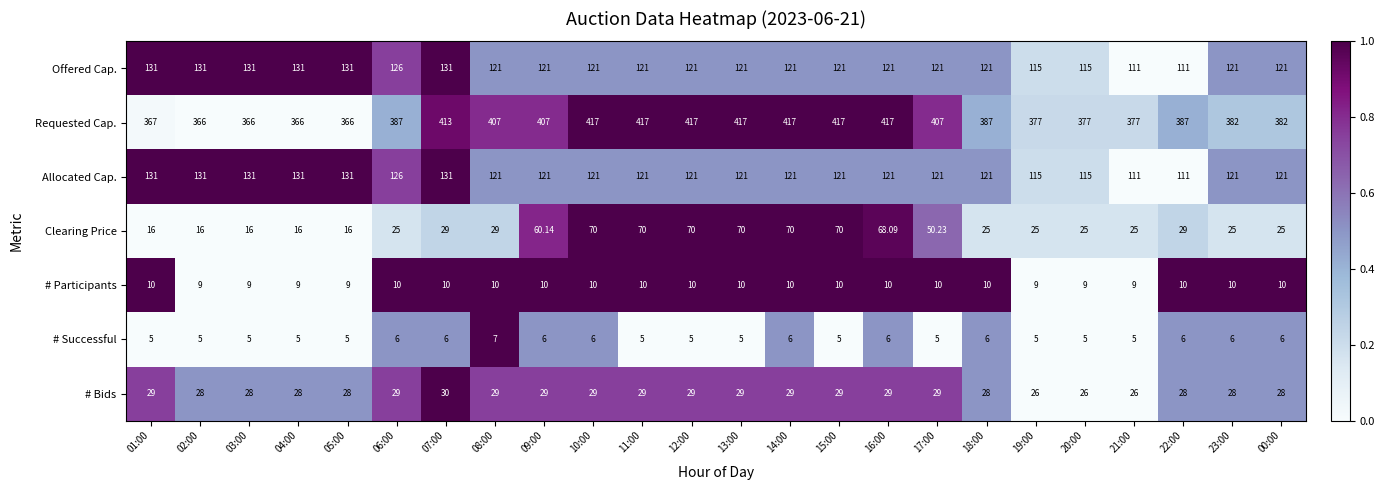

Between 02:00 and 09:00, which series saw the biggest shift?

Clearing Price